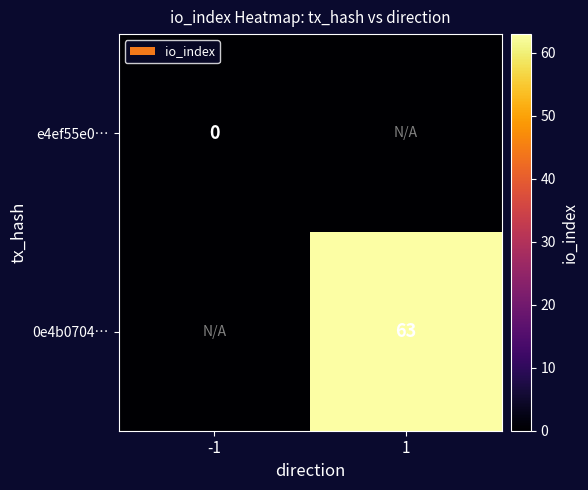

Count the number of data series in this chart.

2